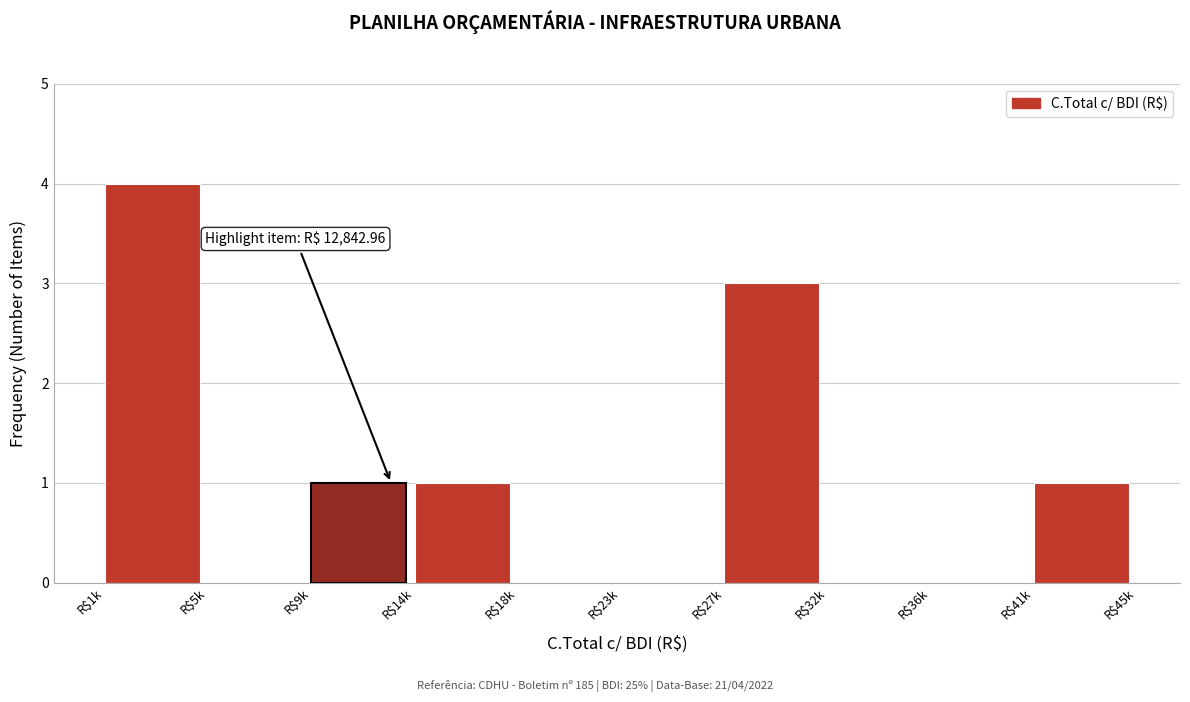

What is the maximum value shown in the chart?

4